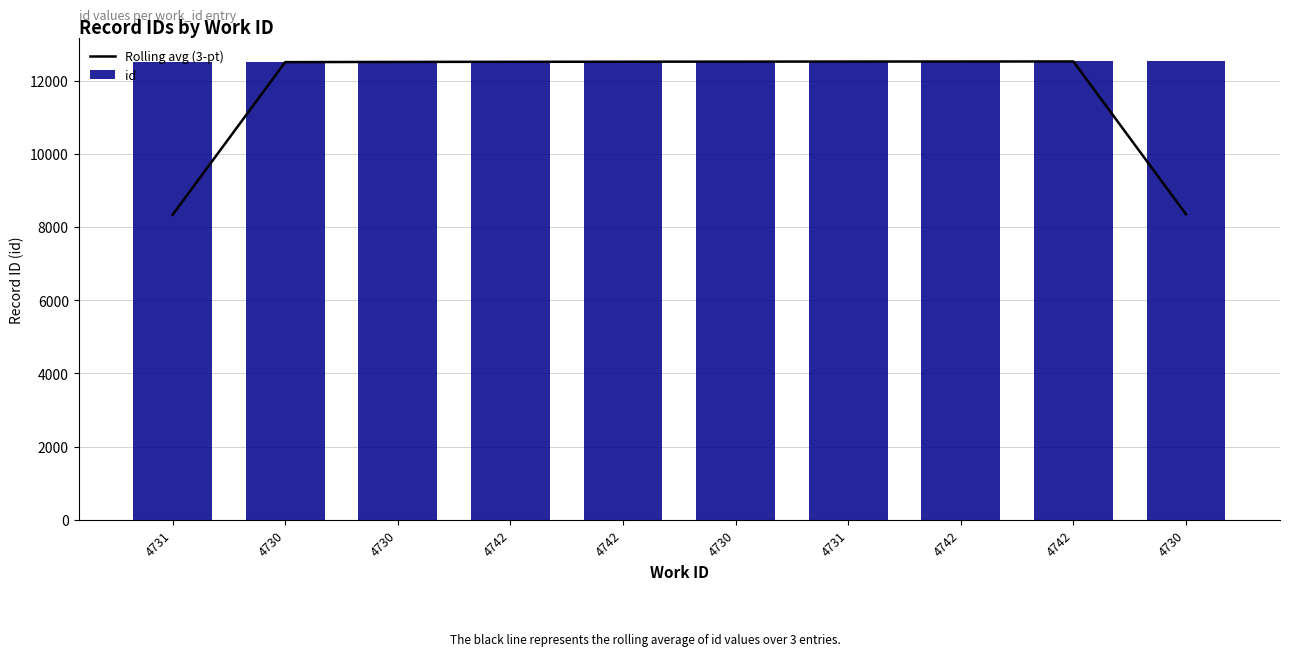

What is the label of the 2nd bar from the right?

4742